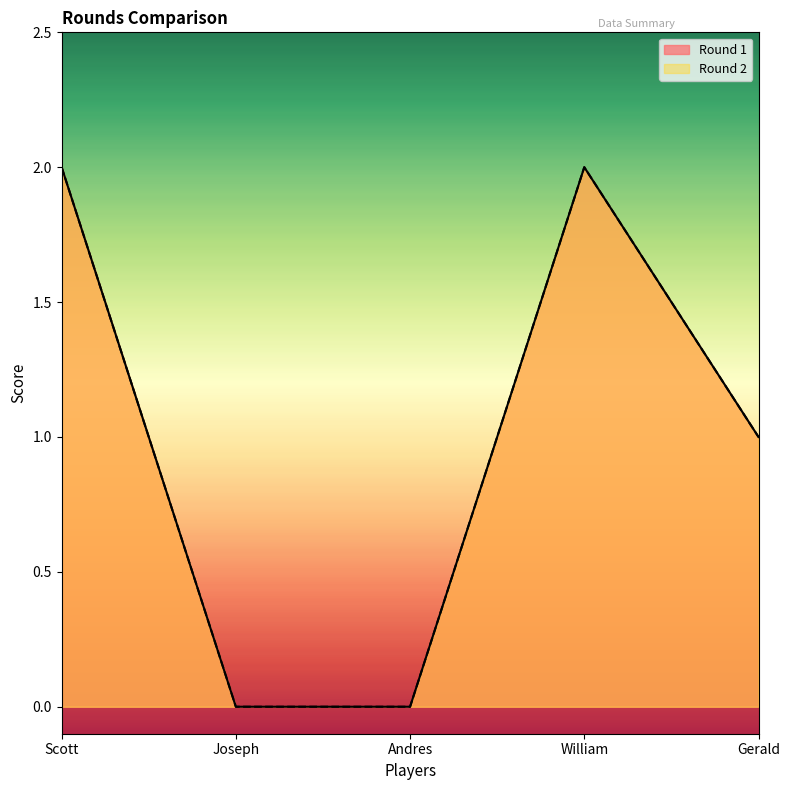

What is the maximum value for Round 1?

2